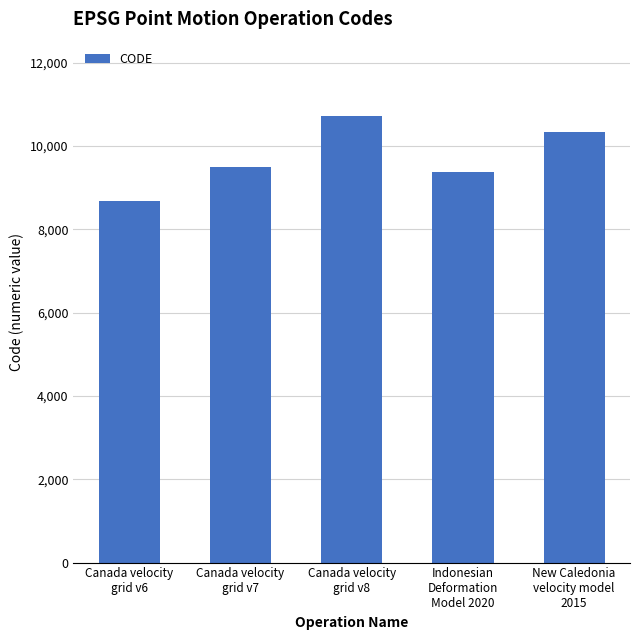

Where is the data nearest to the value 9691?

Canada velocity
grid v7